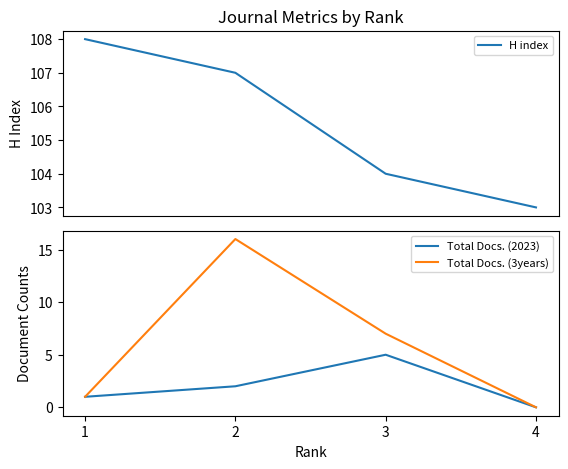

Which series has the largest range (max minus min)?

Total Docs. (3years)